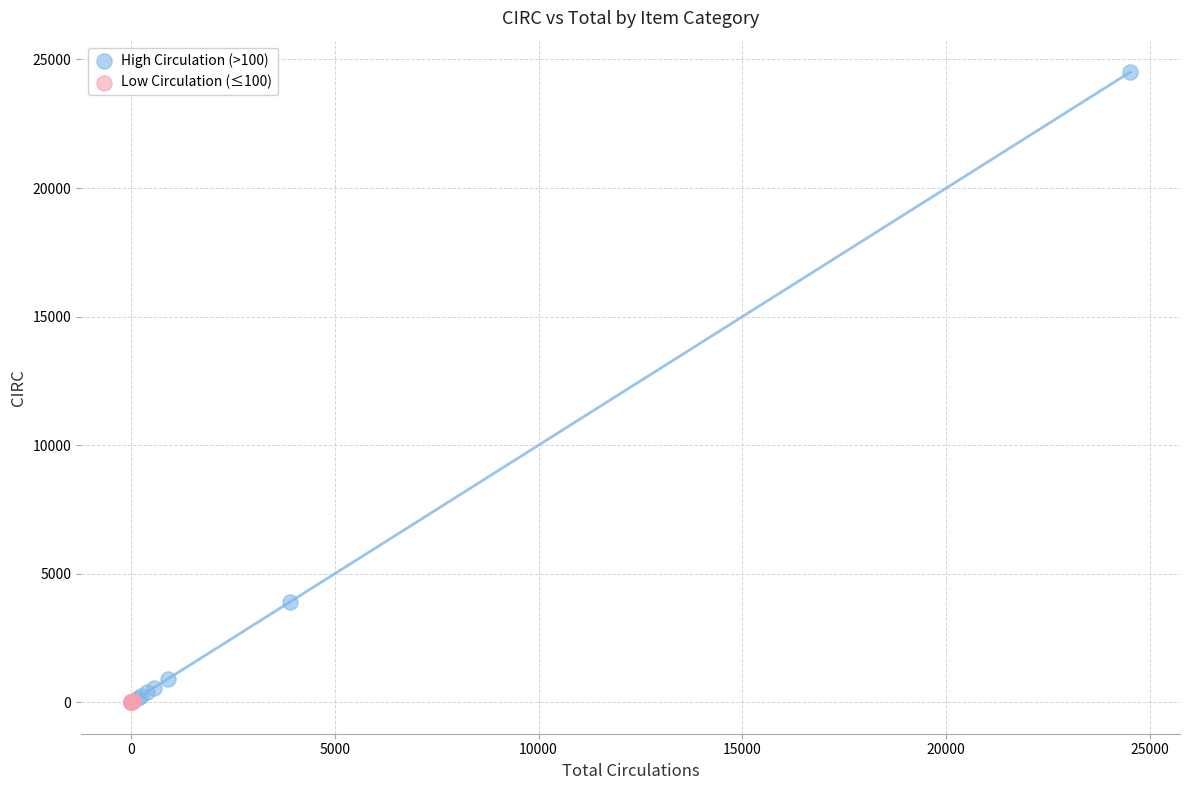

Which series contains the highest Y value?

High Circulation (>100)